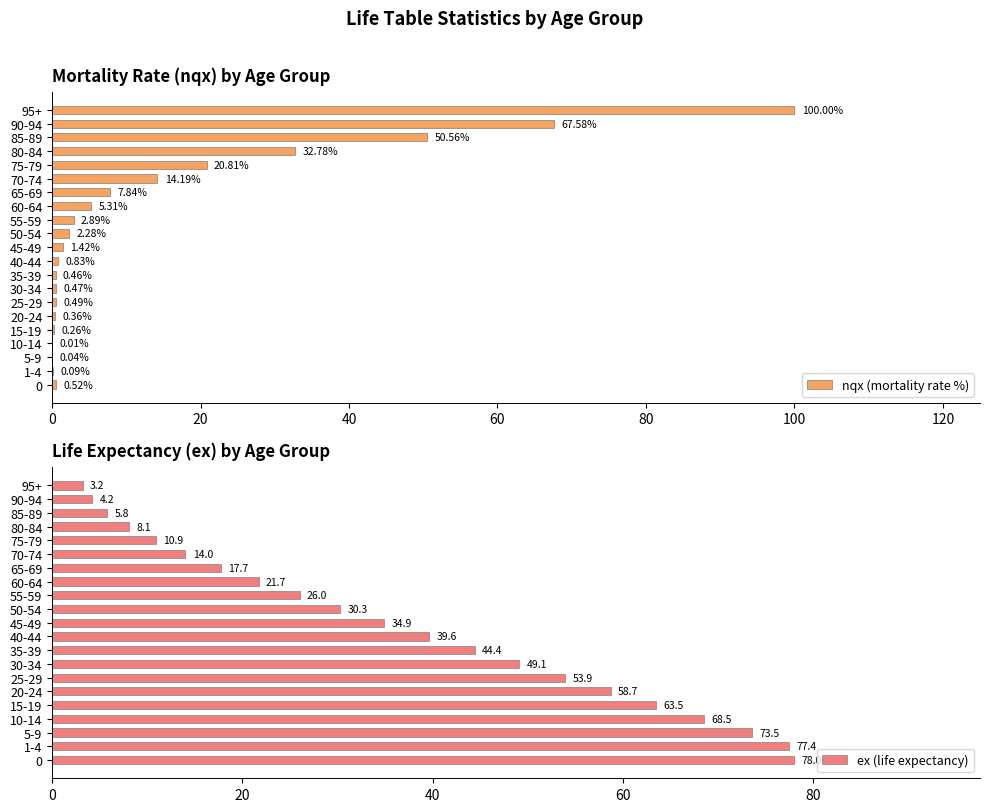

The value of nqx (mortality rate %) at 95+ is 145.2. True or false?

False